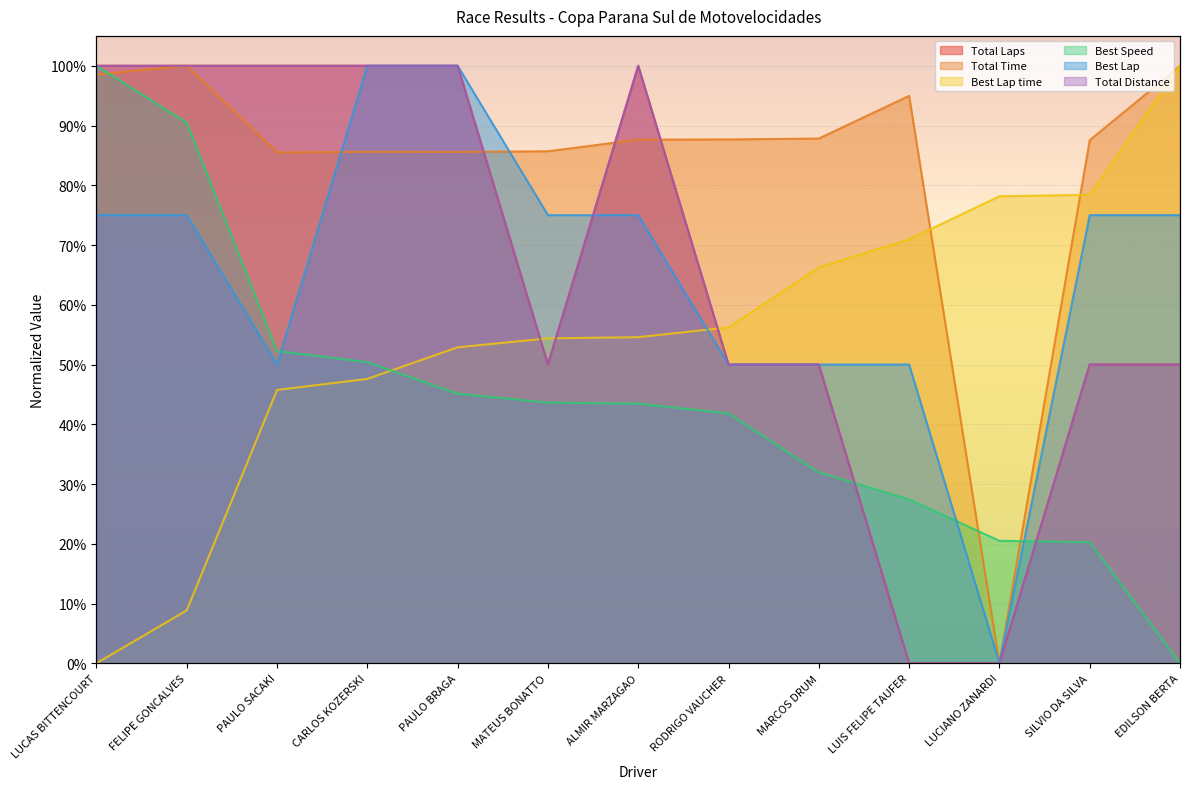

What is the total value across all series at EDILSON BERTA?

3.7